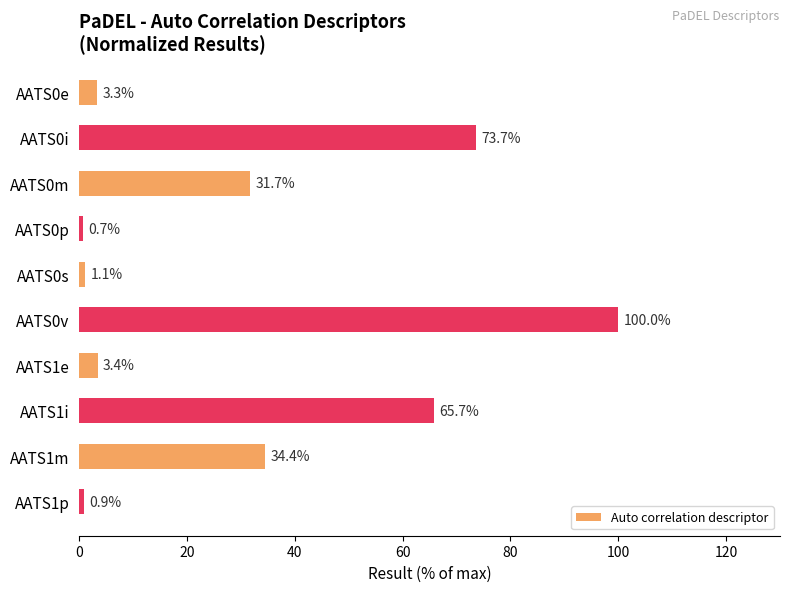

What is the difference between the maximum and second lowest values?

99.1